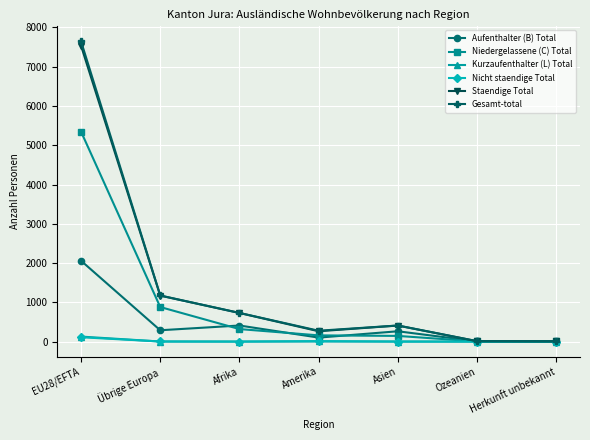

At how many categories does at least one series exceed 6925?

1